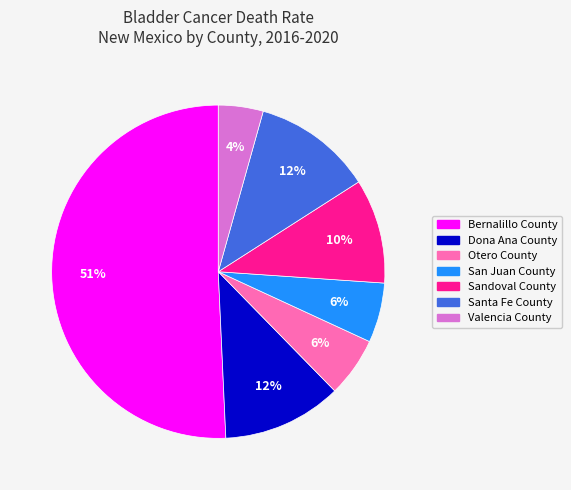

How many segments does this pie chart have?

7